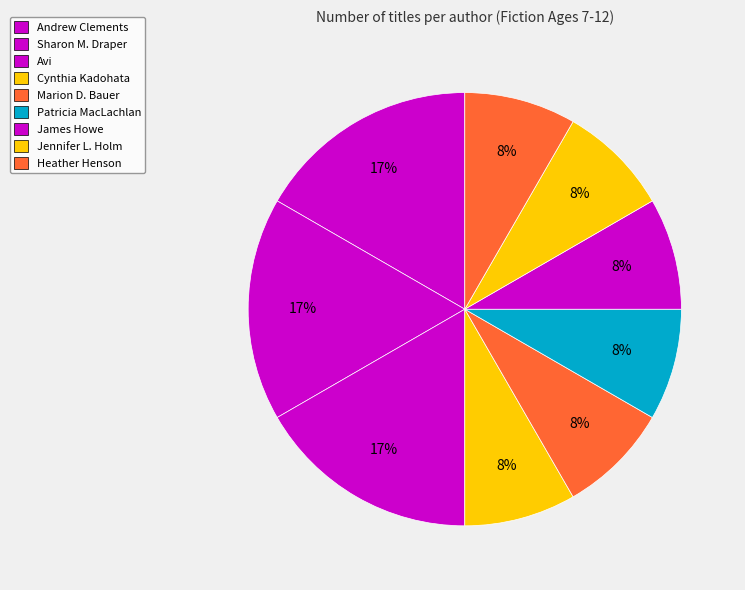

How many segments does this pie chart have?

9